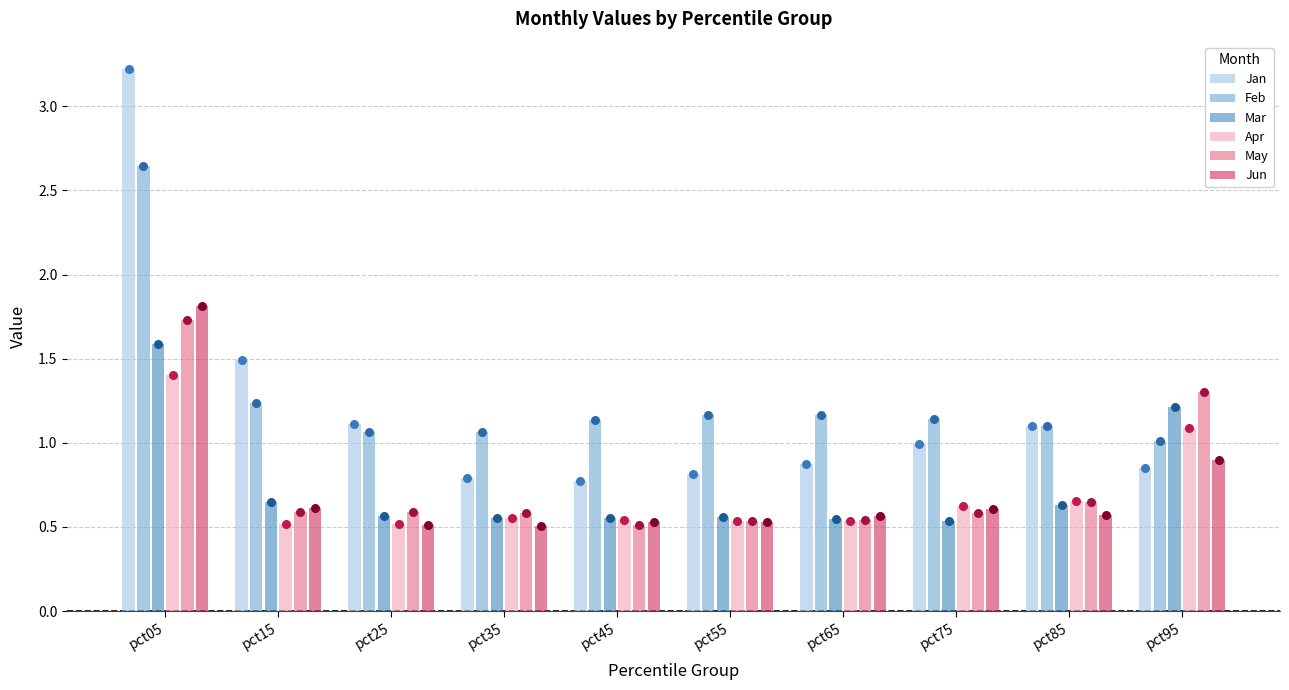

Which series has the largest total across all categories?

Feb